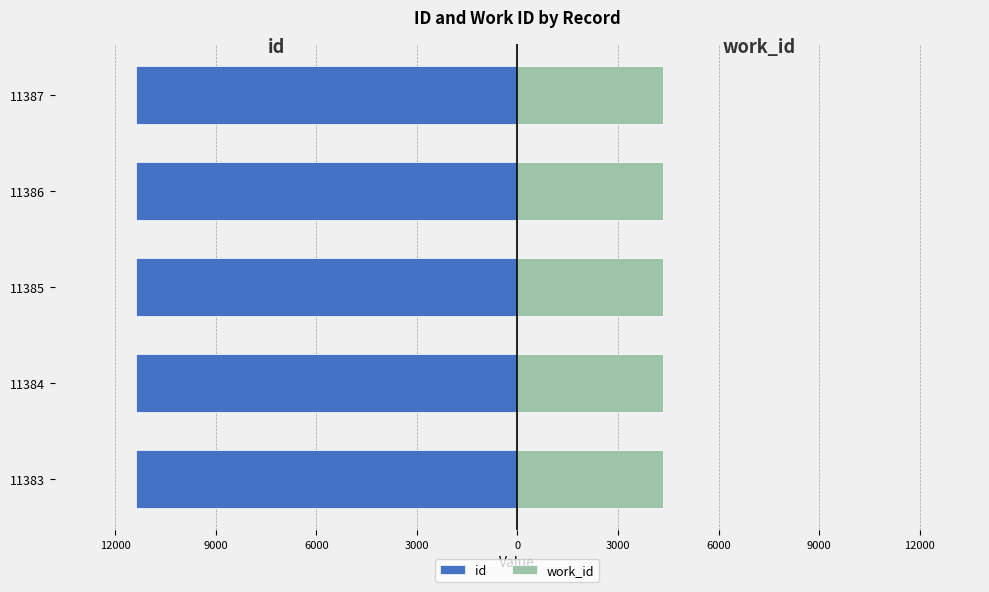

Count the number of data series in this chart.

2